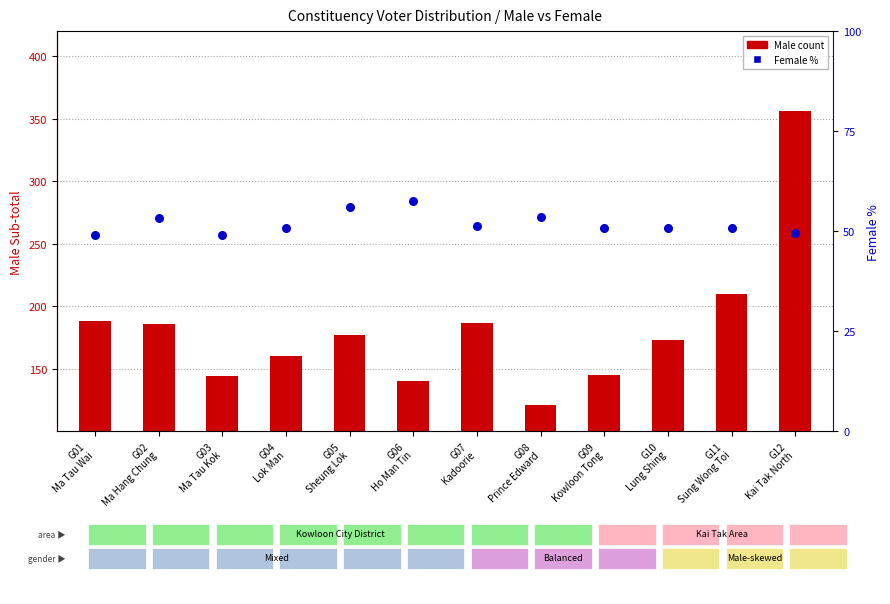

At how many categories does at least one series exceed 141?

10